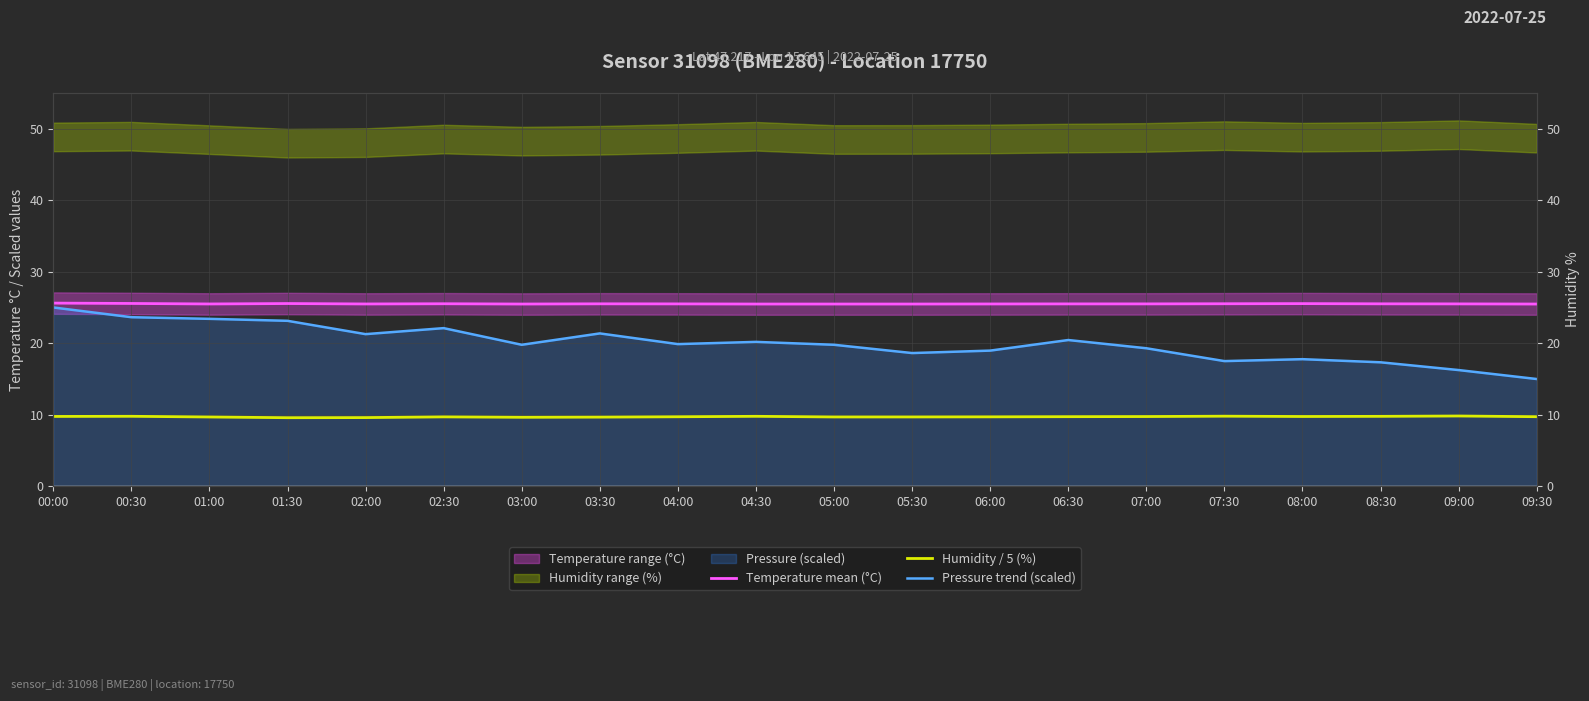

At which category is the sum across all series the highest?

00:00